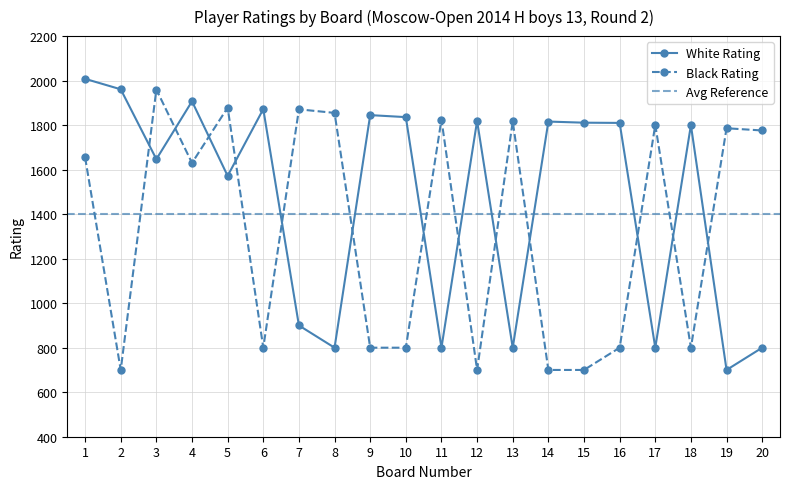

Reading left to right, transcribe all the data shown in this chart.

White Rating: 1=2008	2=1961	3=1647	4=1907	5=1572	6=1872	7=900	8=800	9=1845	10=1836	11=800	12=1819	13=800	14=1816	15=1811	16=1810	17=800	18=1800	19=700	20=800
Black Rating: 1=1655	2=700	3=1960	4=1630	5=1879	6=800	7=1871	8=1855	9=800	10=800	11=1825	12=700	13=1817	14=700	15=700	16=800	17=1801	18=800	19=1786	20=1776